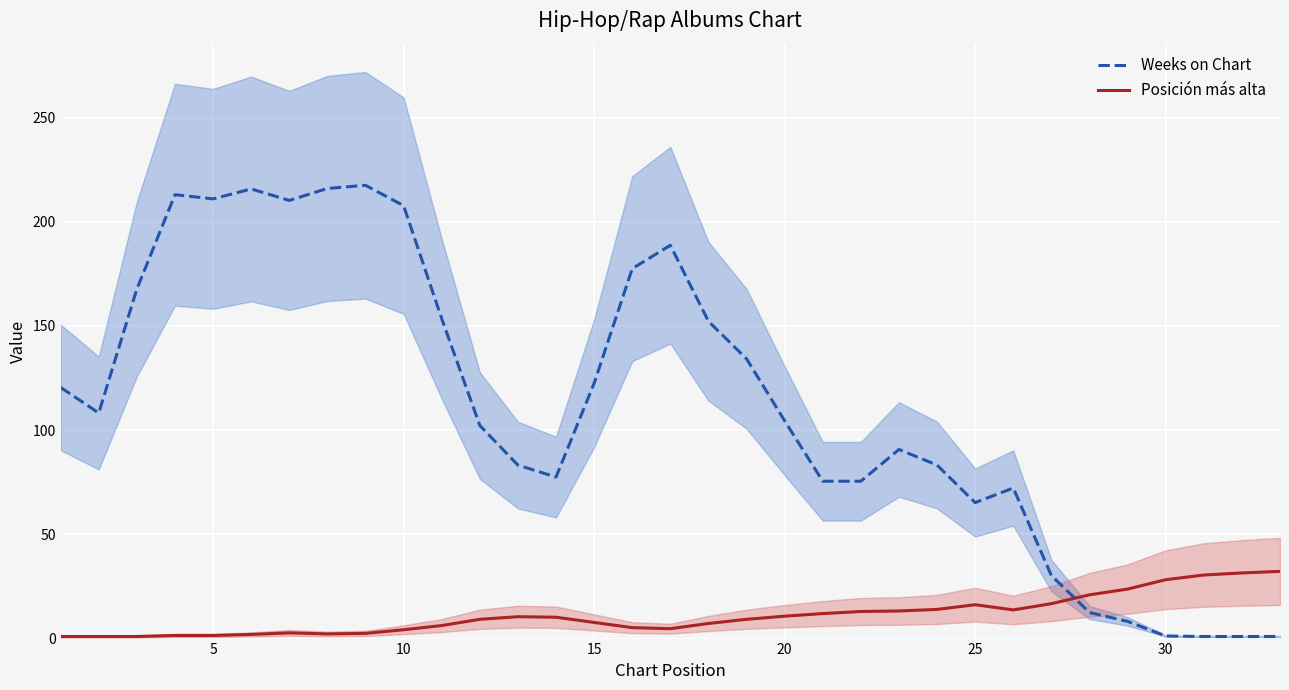

What is the maximum value shown in the chart?

217.5